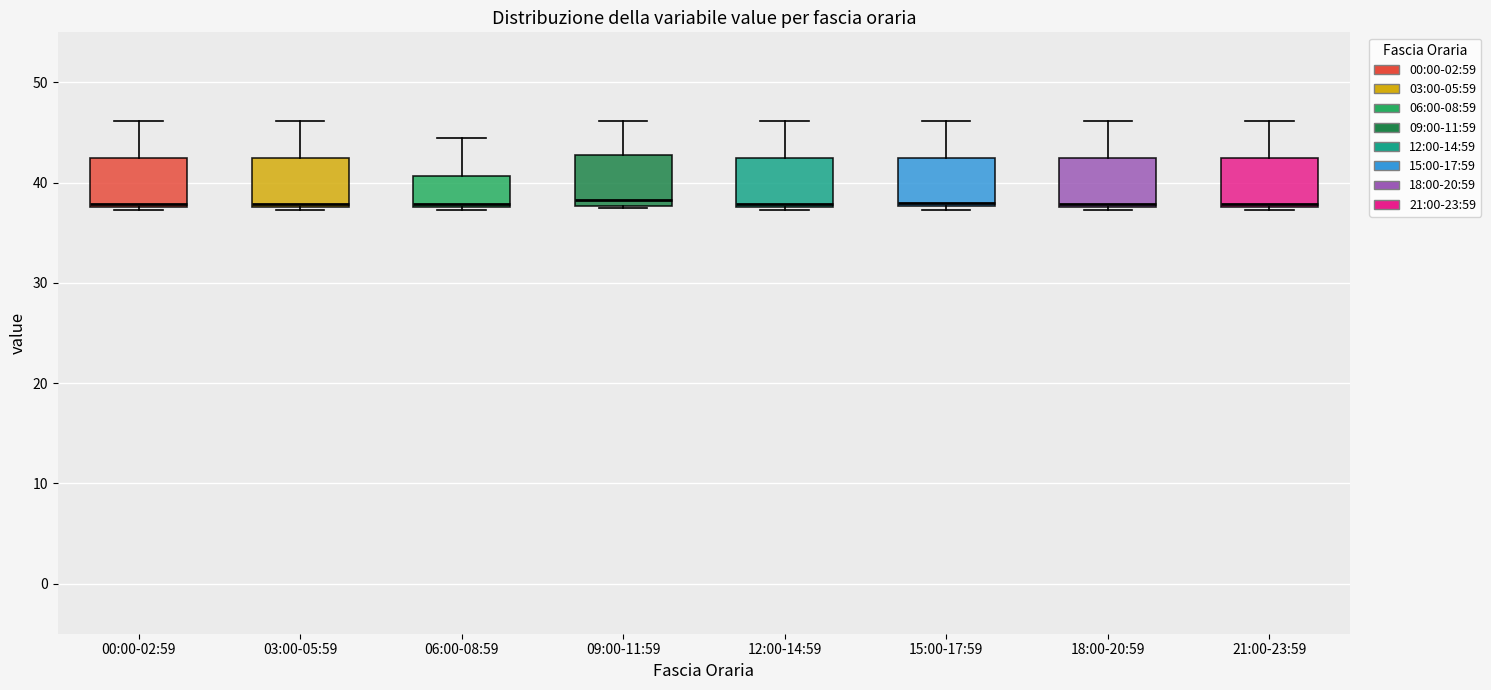

Where is the lower edge of the box for 00:00-02:59 on the y-axis? The values are not printed on the chart, so give them approximately, as read against the axis.

38